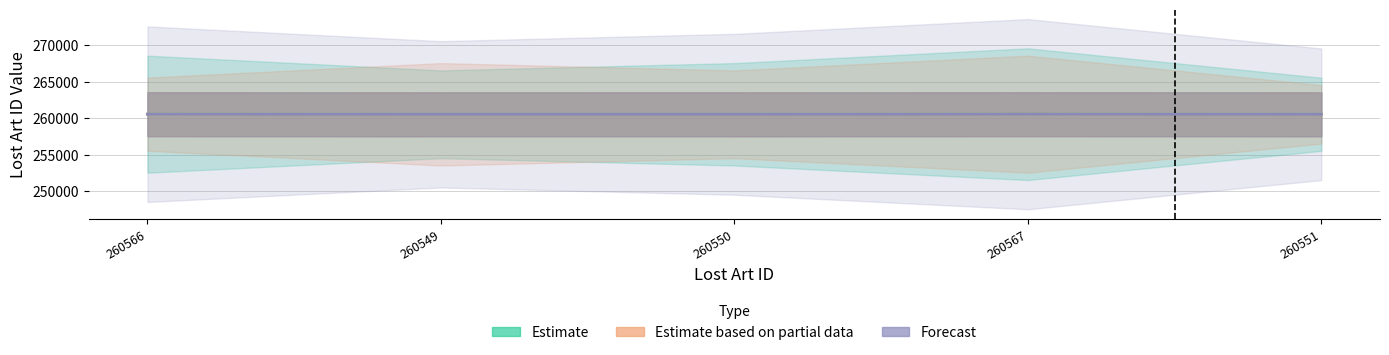

What is the total value across all series at 260549?

781647